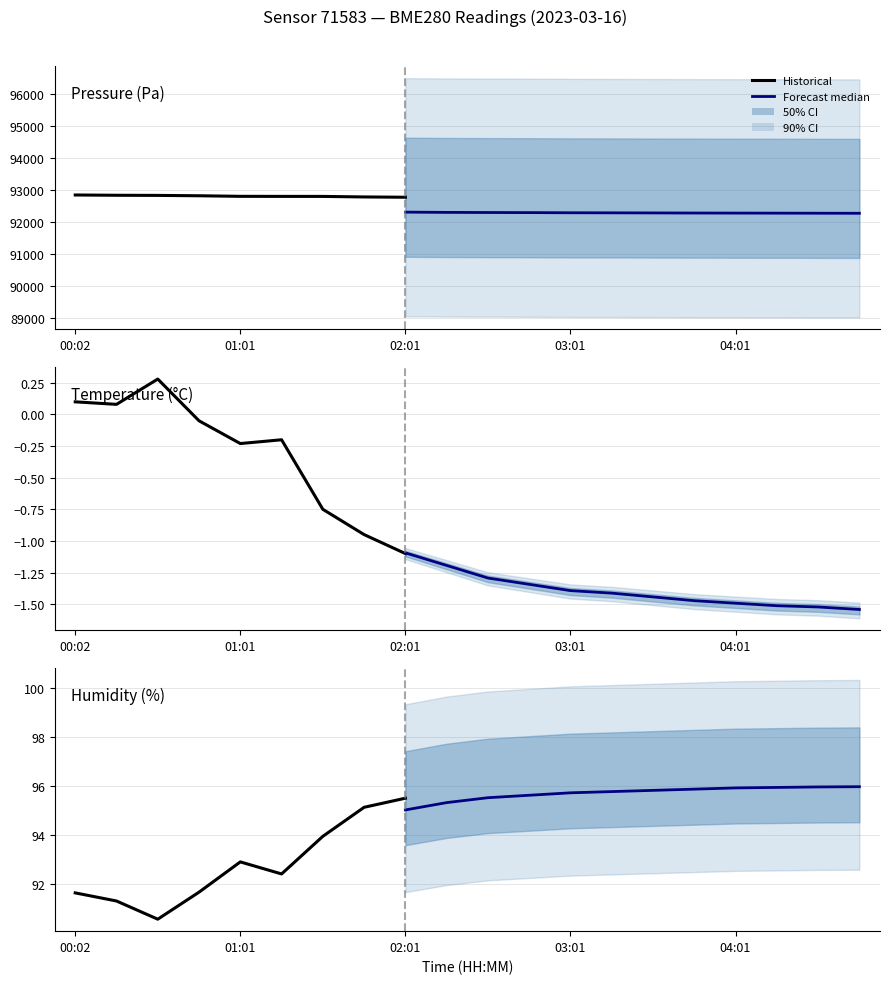

Between 04:01 and 02:31, which is larger?

02:31